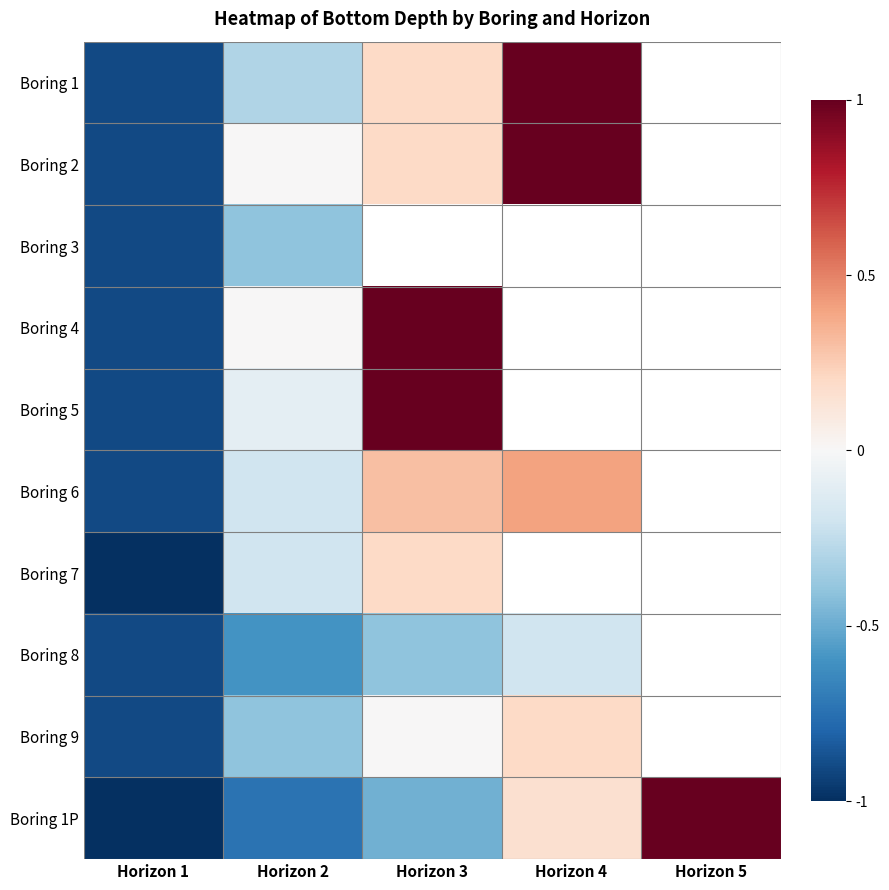

What is the lowest value of the Boring 8 series?

-0.9